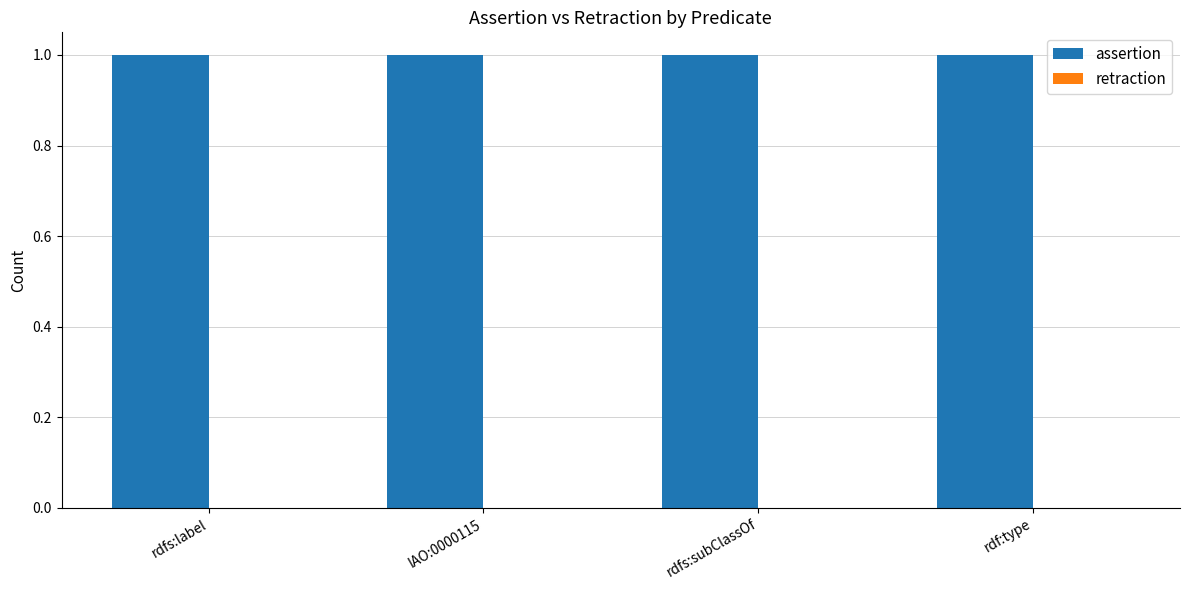

At which category does the chart reach its minimum across all series?

rdfs:label